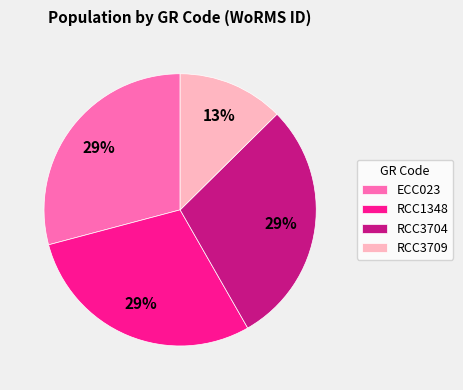

Approximately how many times larger is the value at RCC3709 compared to RCC1348?

0.4